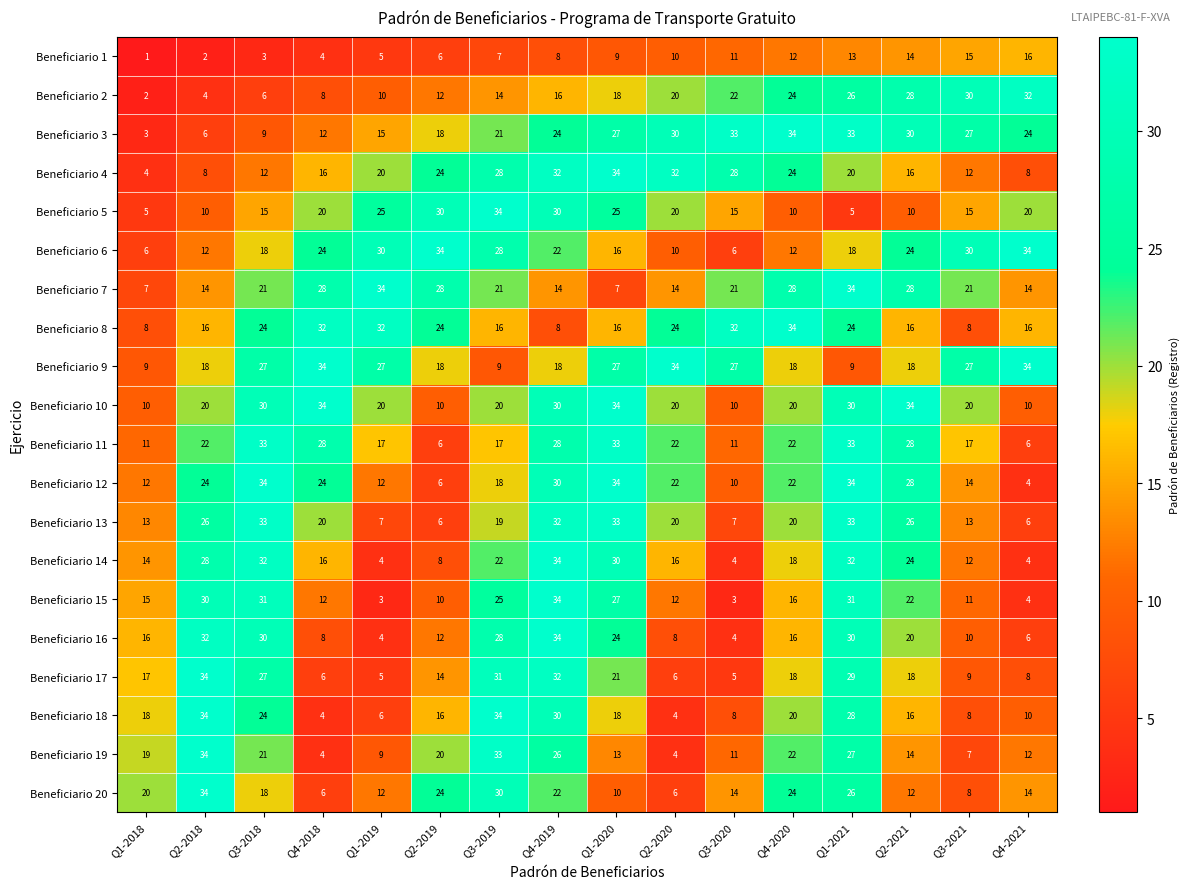

Which series has the largest total across all categories?

Beneficiario 9